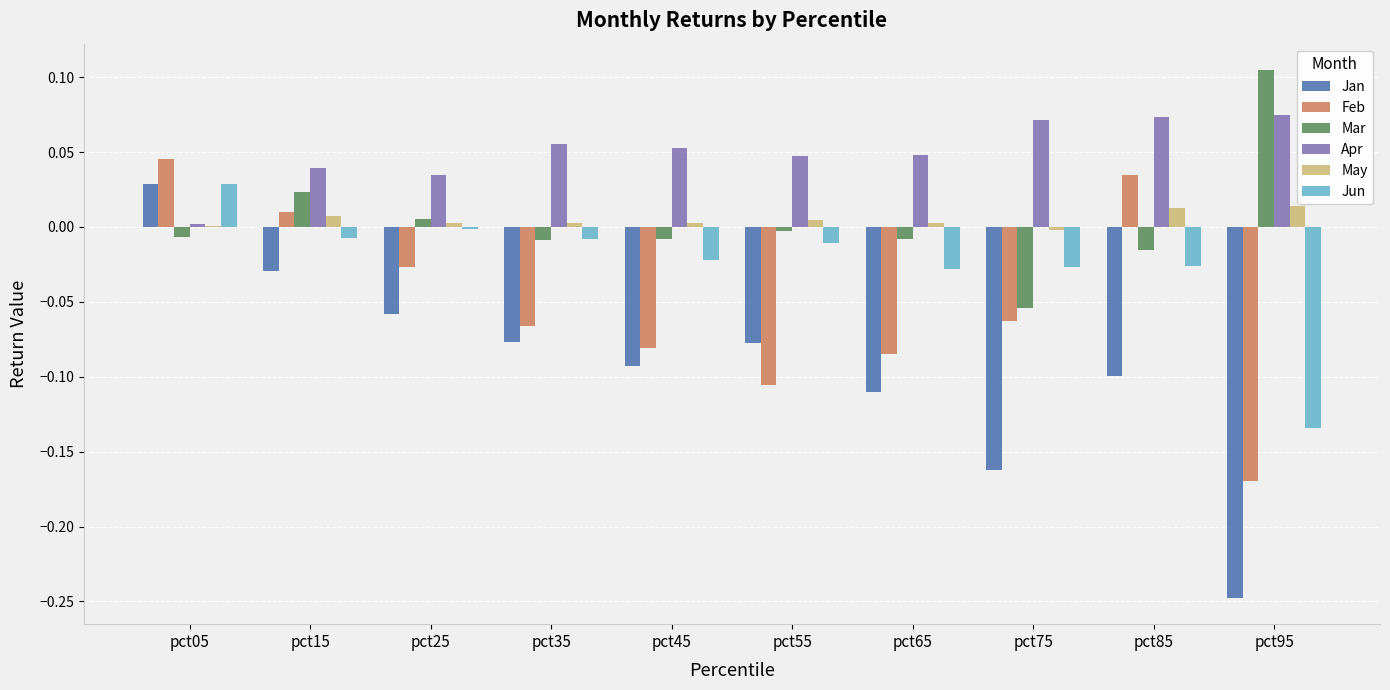

Count the number of categories in the chart.

10